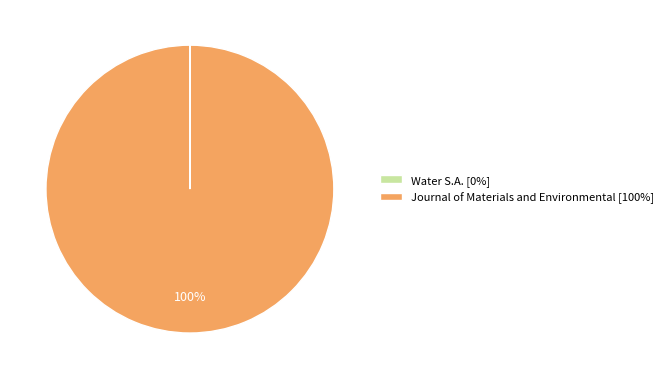

What is the largest slice in the pie chart?

Journal of Materials and Environmental